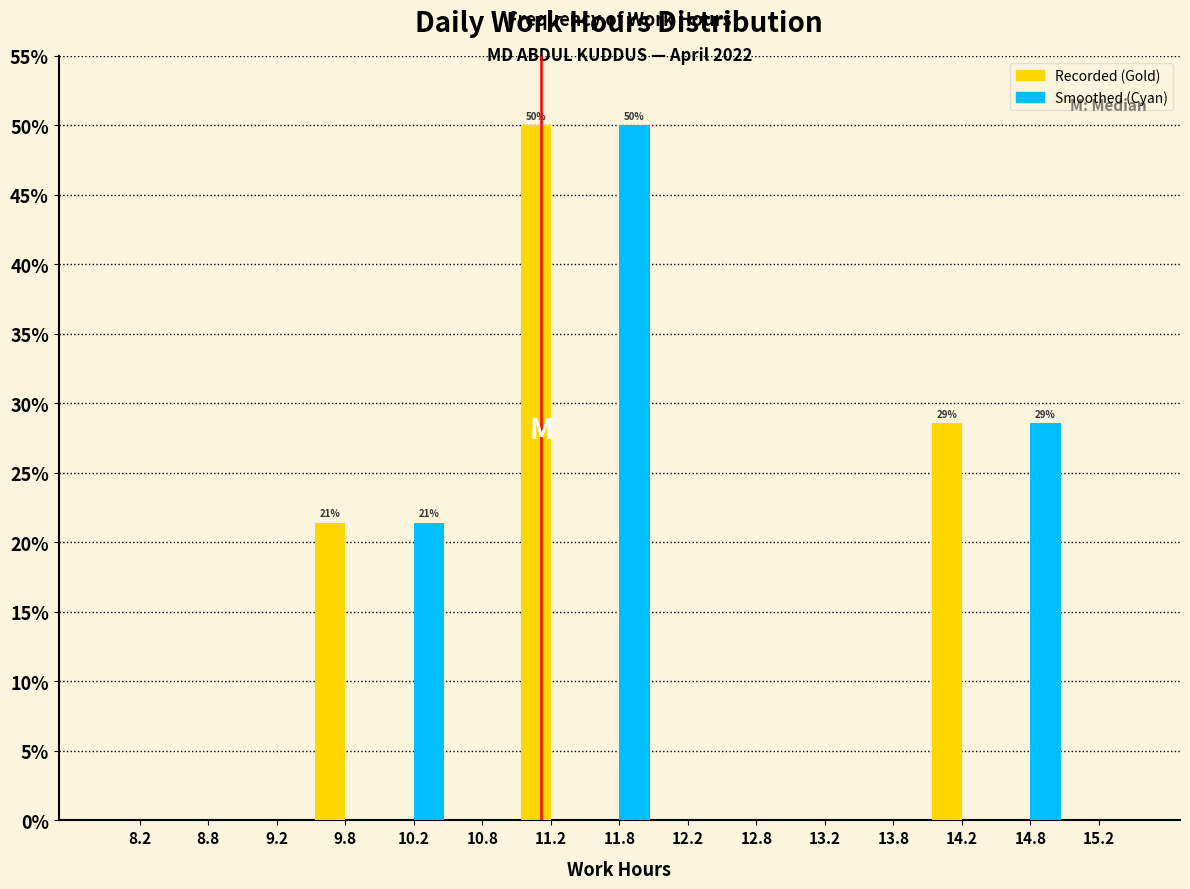

In the Recorded (Gold) series, which range on the x-axis has the tallest bar?

11.0 to 11.5